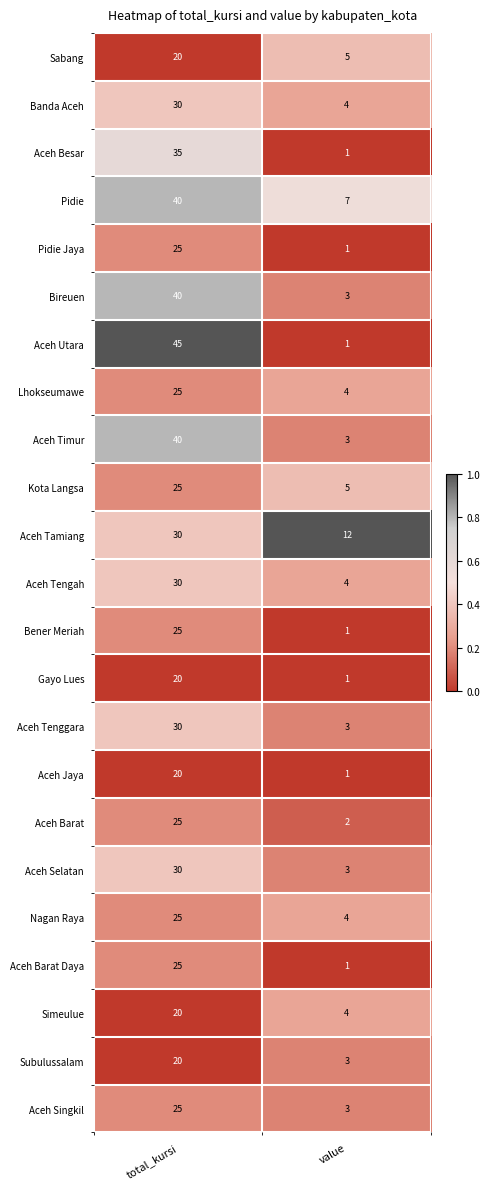

What is the difference between the maximum and minimum values in the Aceh Selatan series?

27